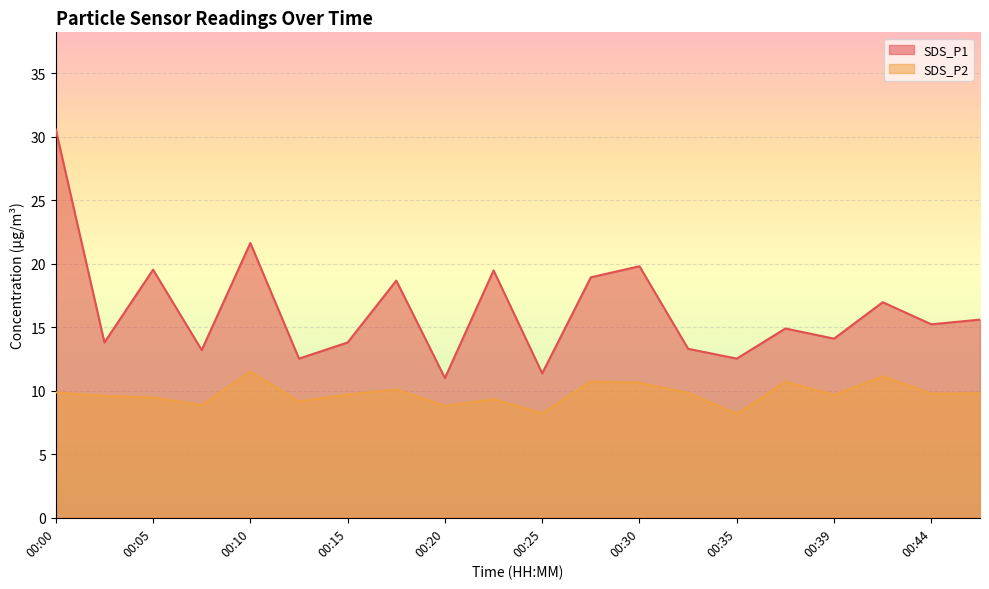

What is the total value across all series at 00:03?

23.4